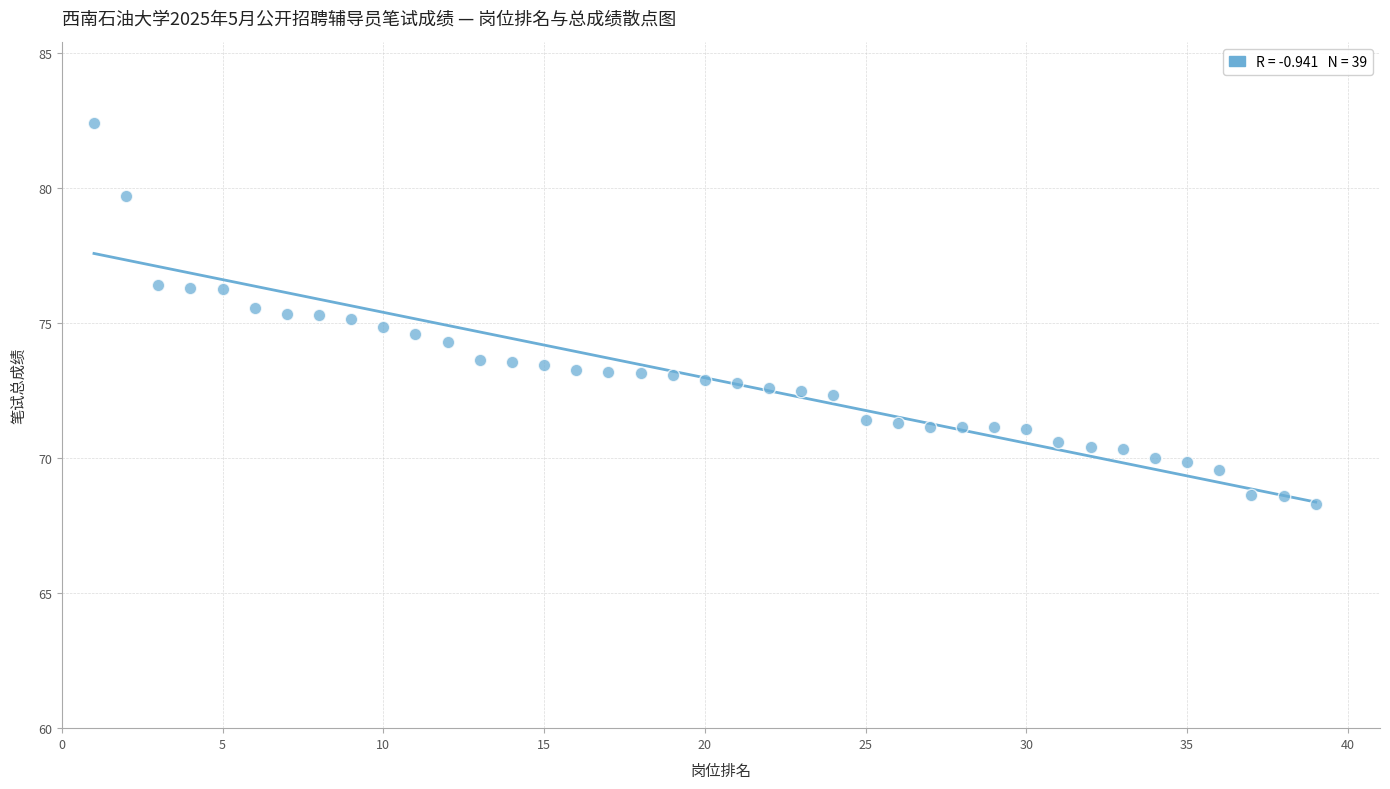

What is the range of Y values (max minus min)?

14.1